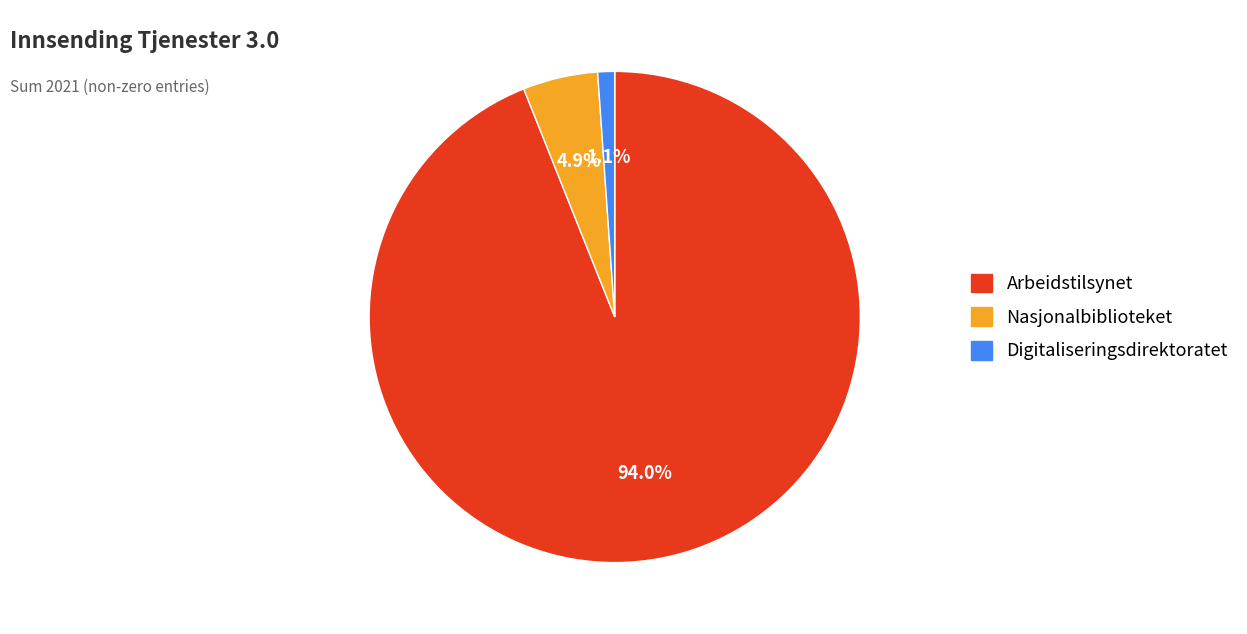

To the nearest percent, what percentage of the pie is Nasjonalbiblioteket?

5%